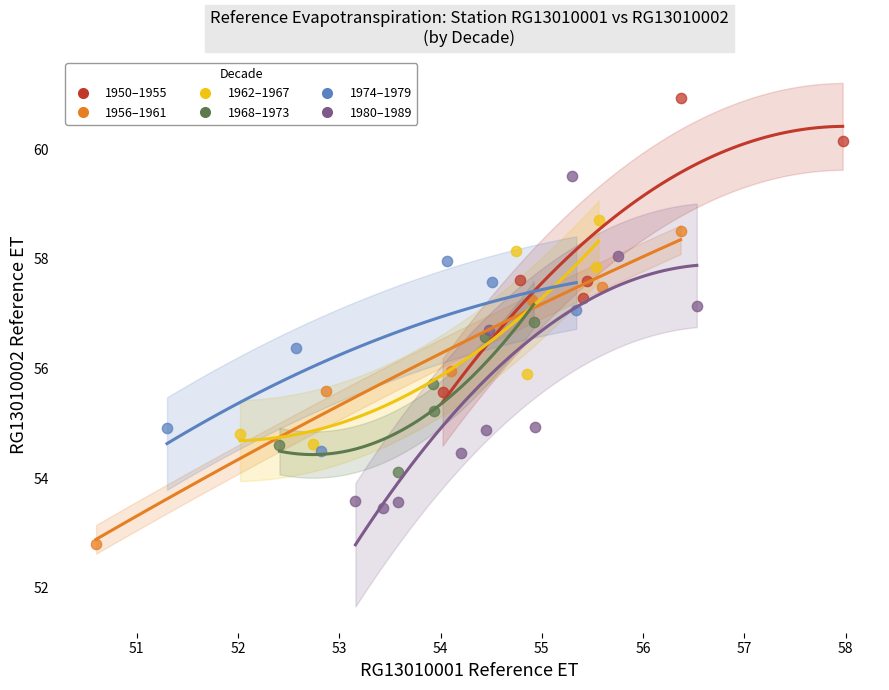

What are all the series names shown in the legend?

1950–1955, 1956–1961, 1962–1967, 1968–1973, 1974–1979, 1980–1989